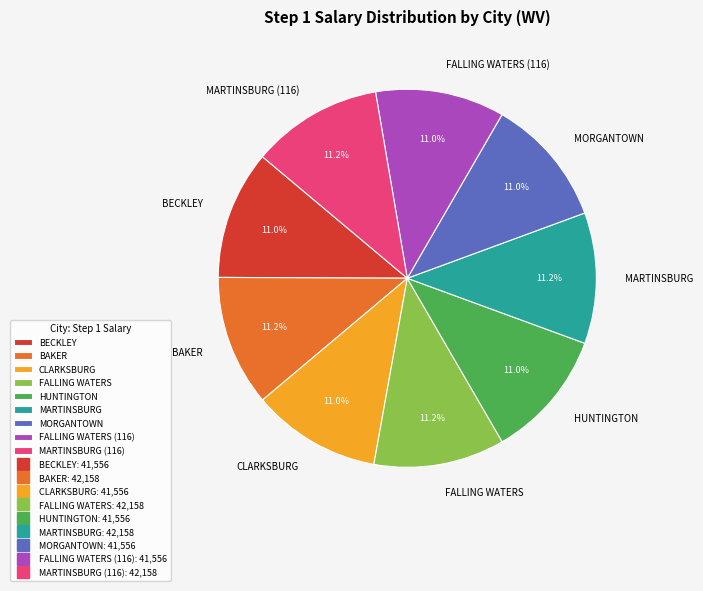

Is there a majority slice in this chart?

No